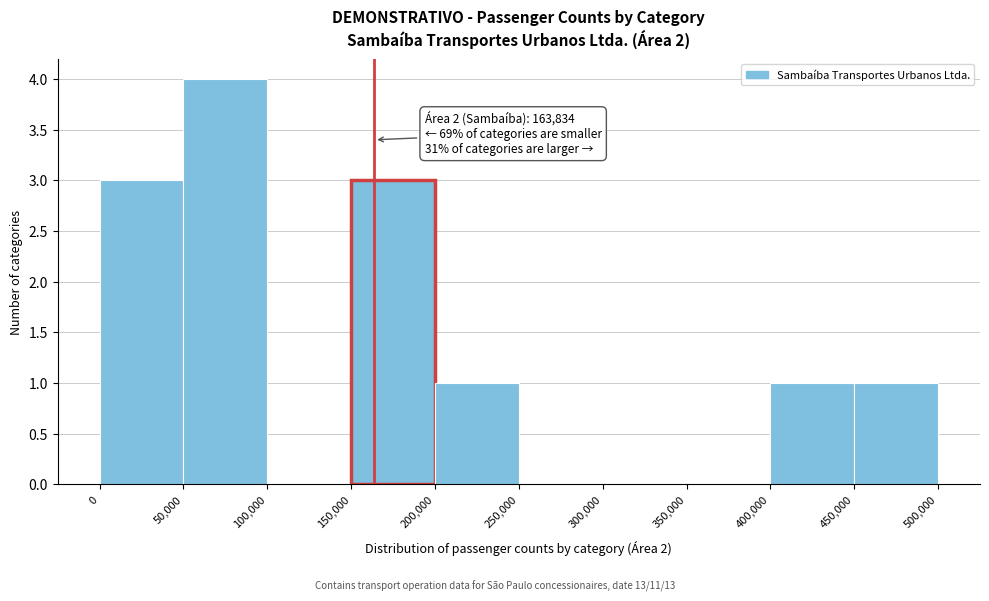

Which range on the x-axis has the tallest bar?

50,000 to 100,000